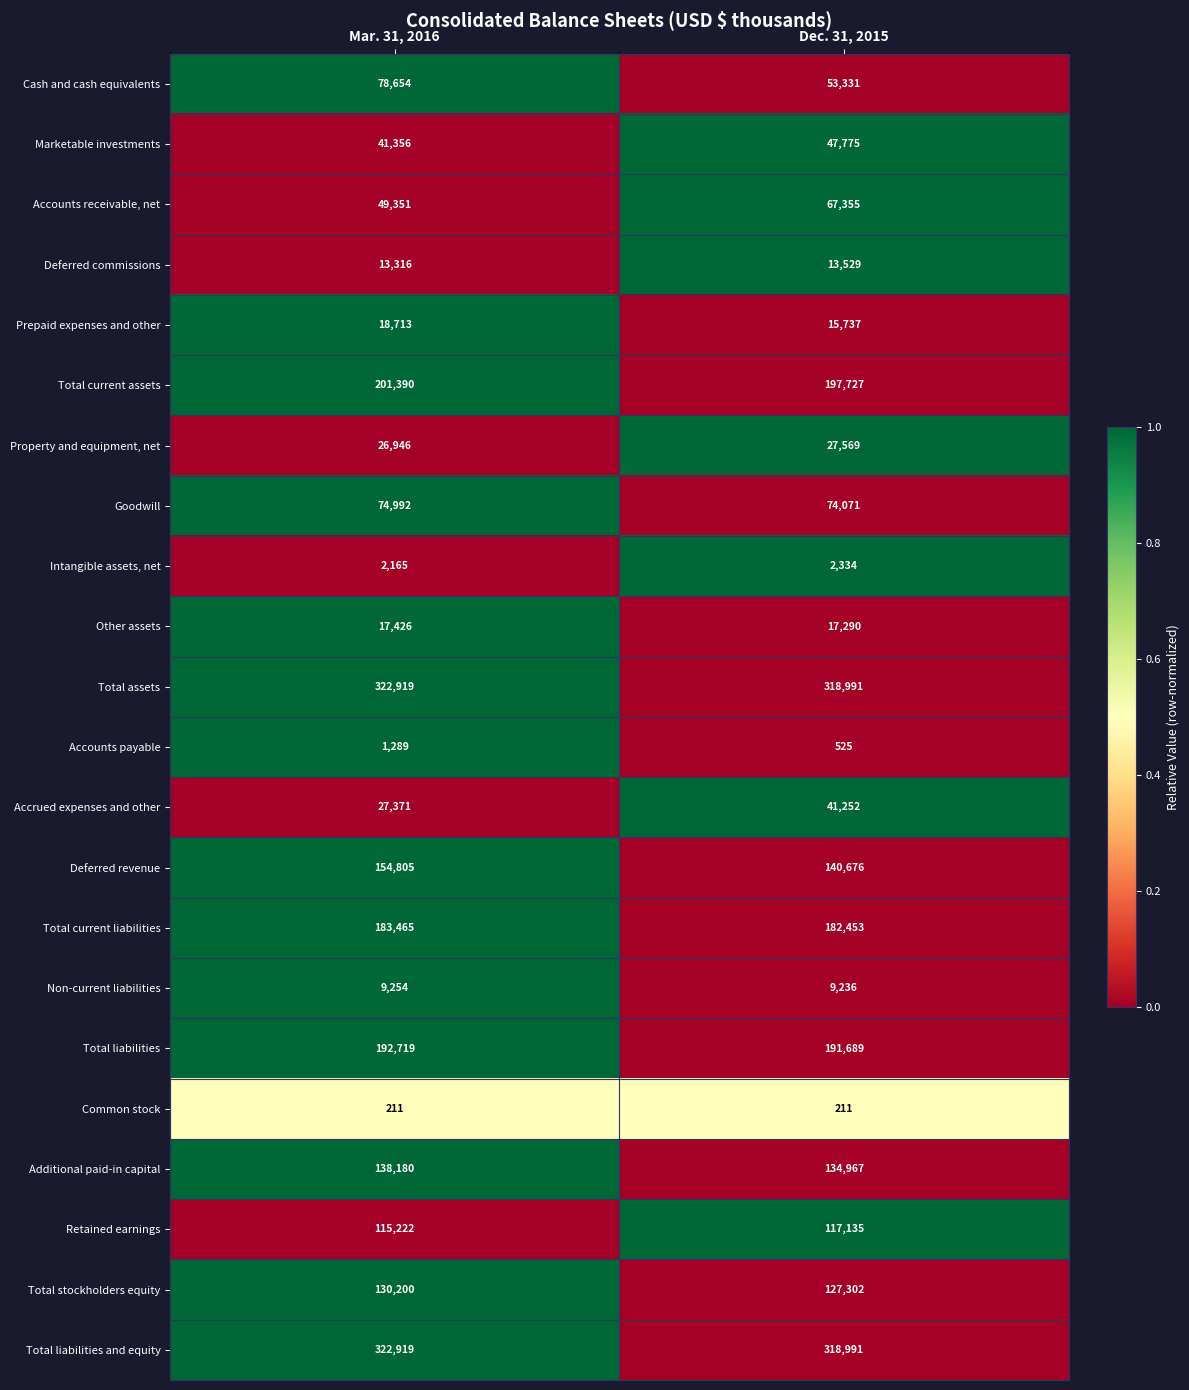

The value of Marketable investments at Mar. 31, 2016 is 41356. True or false?

True